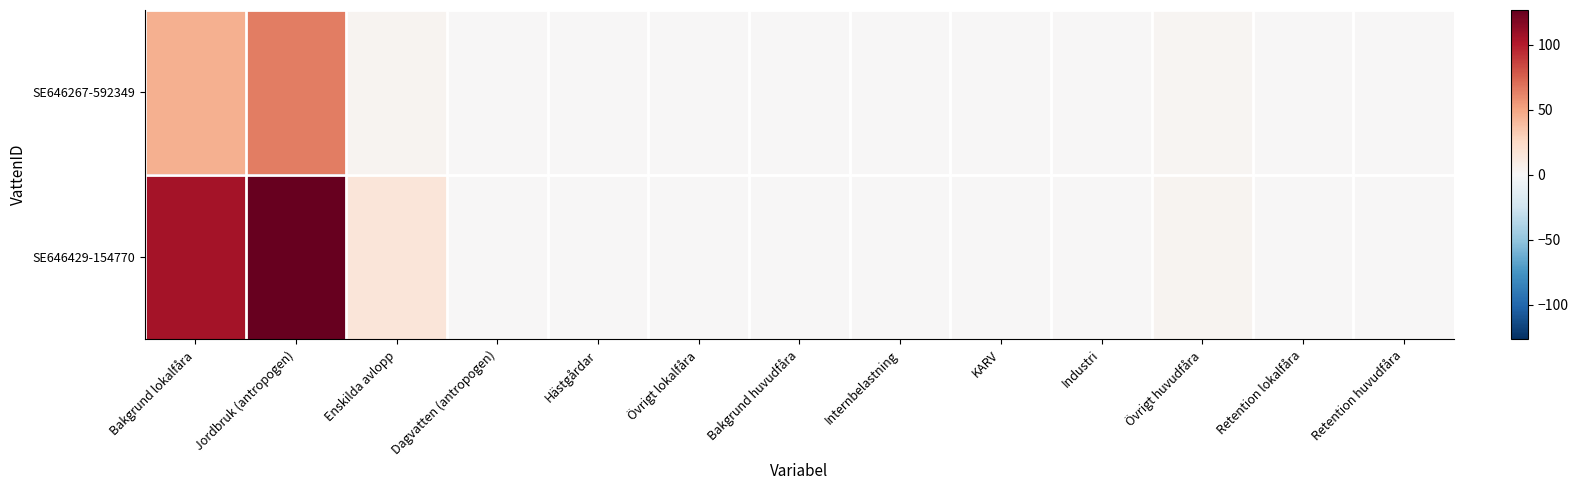

Which has a higher value, Retention lokalfåra or Övrigt huvudfåra?

Övrigt huvudfåra